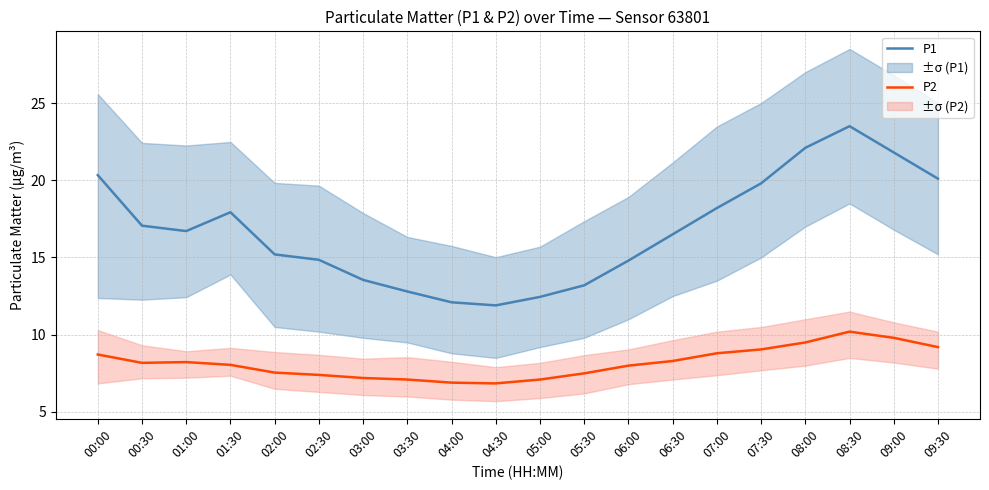

What is the difference between the maximum and second lowest values in the P1 series?

11.4